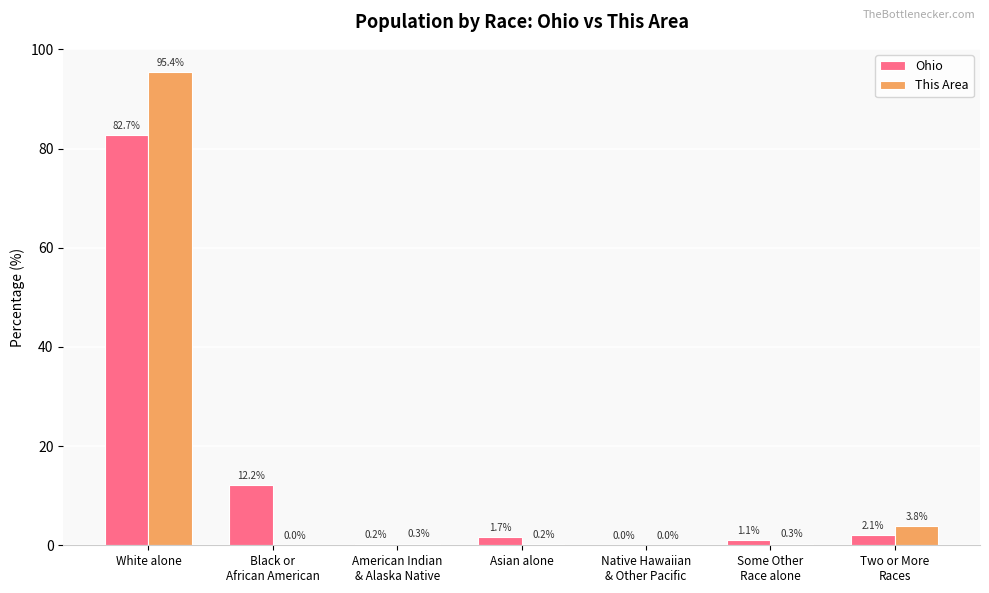

At which category is the sum across all series the highest?

White alone